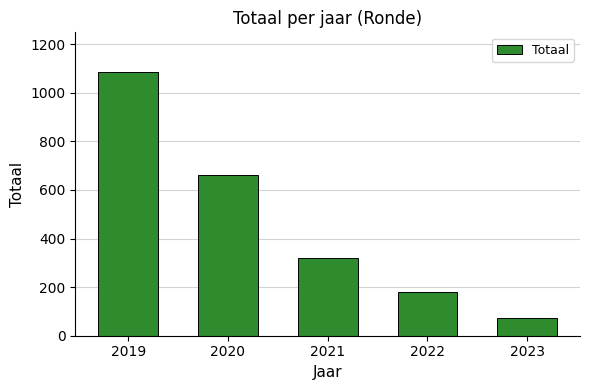

What is the average value?

465